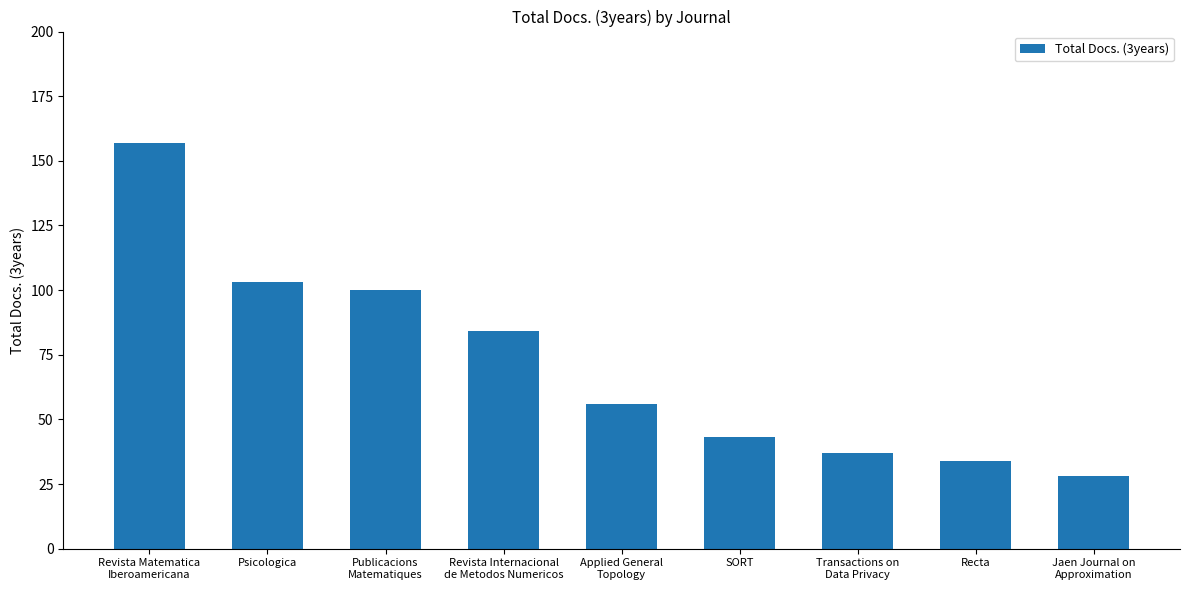

Rank the categories by value from lowest to highest.

Jaen Journal on
Approximation, Recta, Transactions on
Data Privacy, SORT, Applied General
Topology, Revista Internacional
de Metodos Numericos, Publicacions
Matematiques, Psicologica, Revista Matematica
Iberoamericana